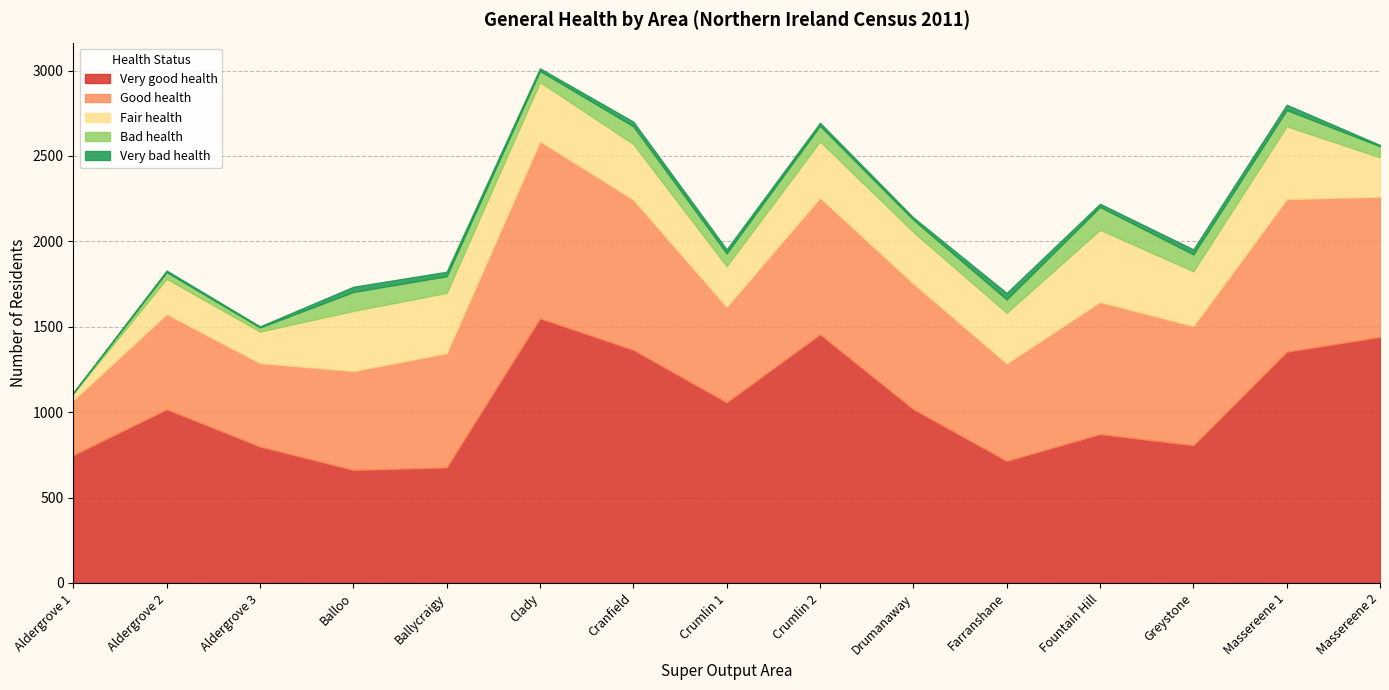

Reading right to left, what are all the values shown in this chart?

Very good health: Massereene 2=1441	Massereene 1=1354	Greystone=807	Fountain Hill=872	Farranshane=715	Drumanaway=1018	Crumlin 2=1456	Crumlin 1=1058	Cranfield=1365	Clady=1550	Ballycraigy=677	Balloo=662	Aldergrove 3=799	Aldergrove 2=1017	Aldergrove 1=749
Good health: Massereene 2=821	Massereene 1=894	Greystone=698	Fountain Hill=774	Farranshane=571	Drumanaway=736	Crumlin 2=800	Crumlin 1=559	Cranfield=880	Clady=1037	Ballycraigy=669	Balloo=579	Aldergrove 3=489	Aldergrove 2=558	Aldergrove 1=321
Fair health: Massereene 2=230	Massereene 1=426	Greystone=320	Fountain Hill=422	Farranshane=296	Drumanaway=301	Crumlin 2=330	Crumlin 1=238	Cranfield=325	Clady=346	Ballycraigy=352	Balloo=352	Aldergrove 3=184	Aldergrove 2=206	Aldergrove 1=39
Bad health: Massereene 2=65	Massereene 1=95	Greystone=99	Fountain Hill=134	Farranshane=78	Drumanaway=72	Crumlin 2=91	Crumlin 1=75	Cranfield=104	Clady=65	Ballycraigy=98	Balloo=111	Aldergrove 3=24	Aldergrove 2=39	Aldergrove 1=4
Very bad health: Massereene 2=7	Massereene 1=31	Greystone=29	Fountain Hill=18	Farranshane=38	Drumanaway=13	Crumlin 2=17	Crumlin 1=23	Cranfield=27	Clady=15	Ballycraigy=26	Balloo=30	Aldergrove 3=6	Aldergrove 2=9	Aldergrove 1=0